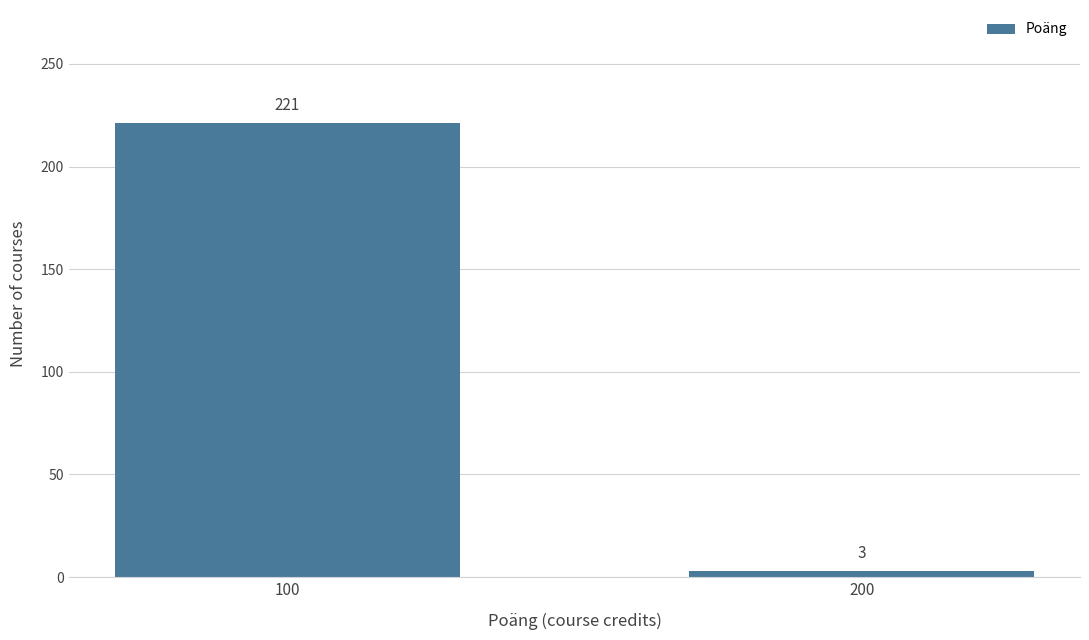

Reading right to left, list all the values displayed in this chart.

200=3	100=221